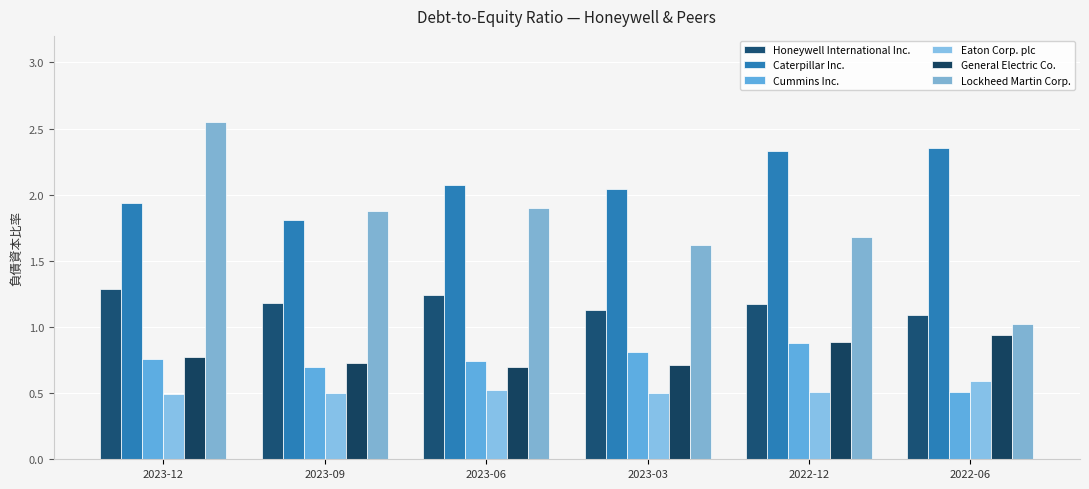

At which category does the chart reach its peak across all series?

2023-12